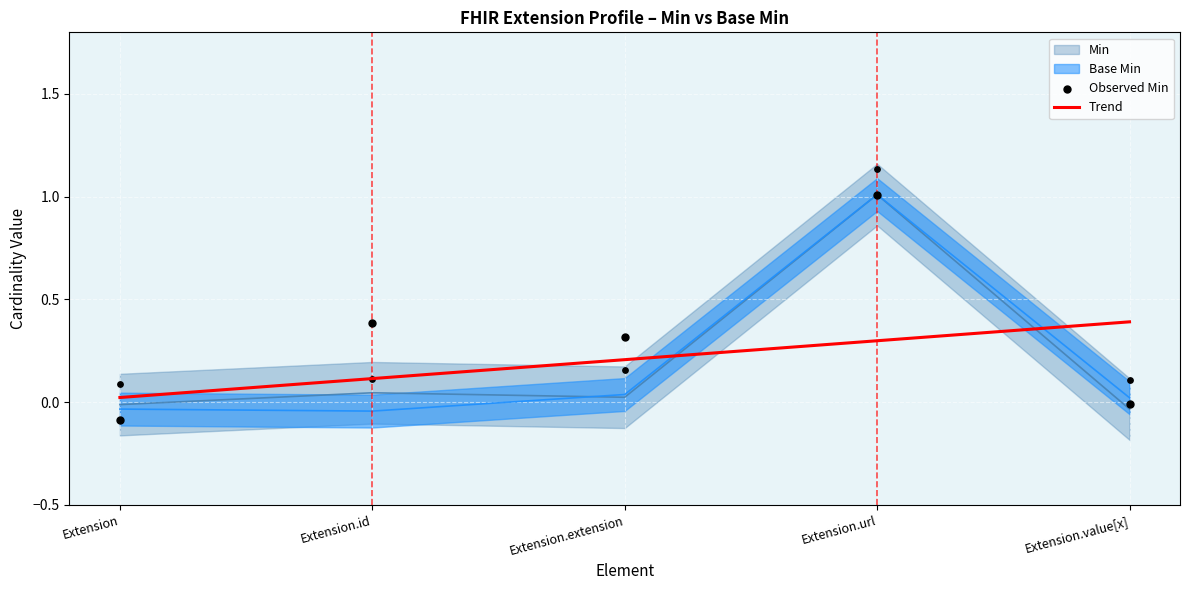

Which series has the largest total across all categories?

Observed Min